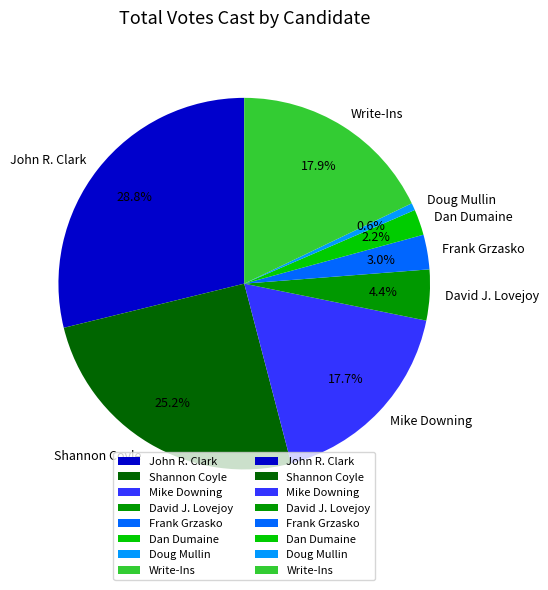

What percentage is NOT represented by Write-Ins?

82.1%